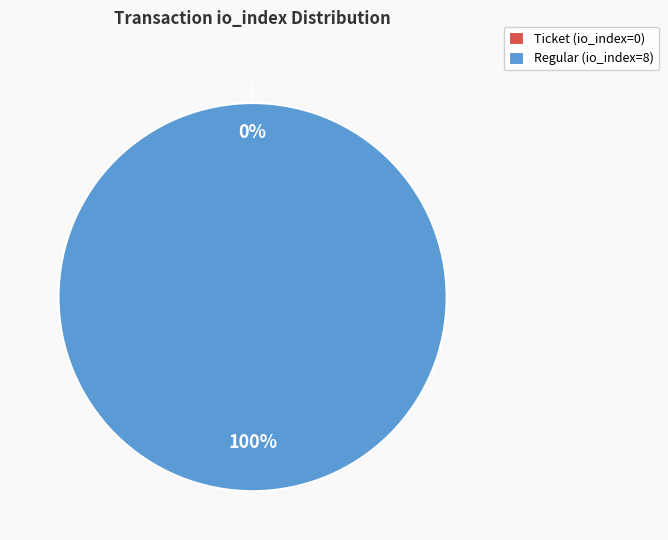

Which category has the biggest portion of the pie?

Regular (io_index=8)